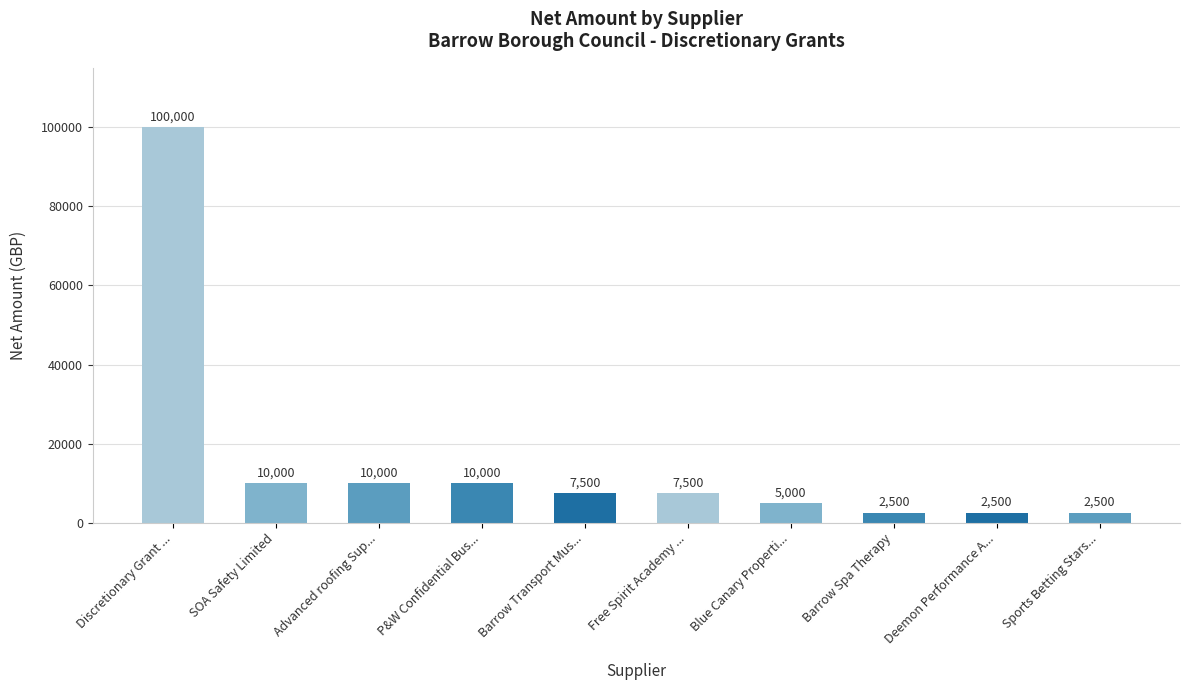

At which label does the data first exceed 7500?

Discretionary Grant ...